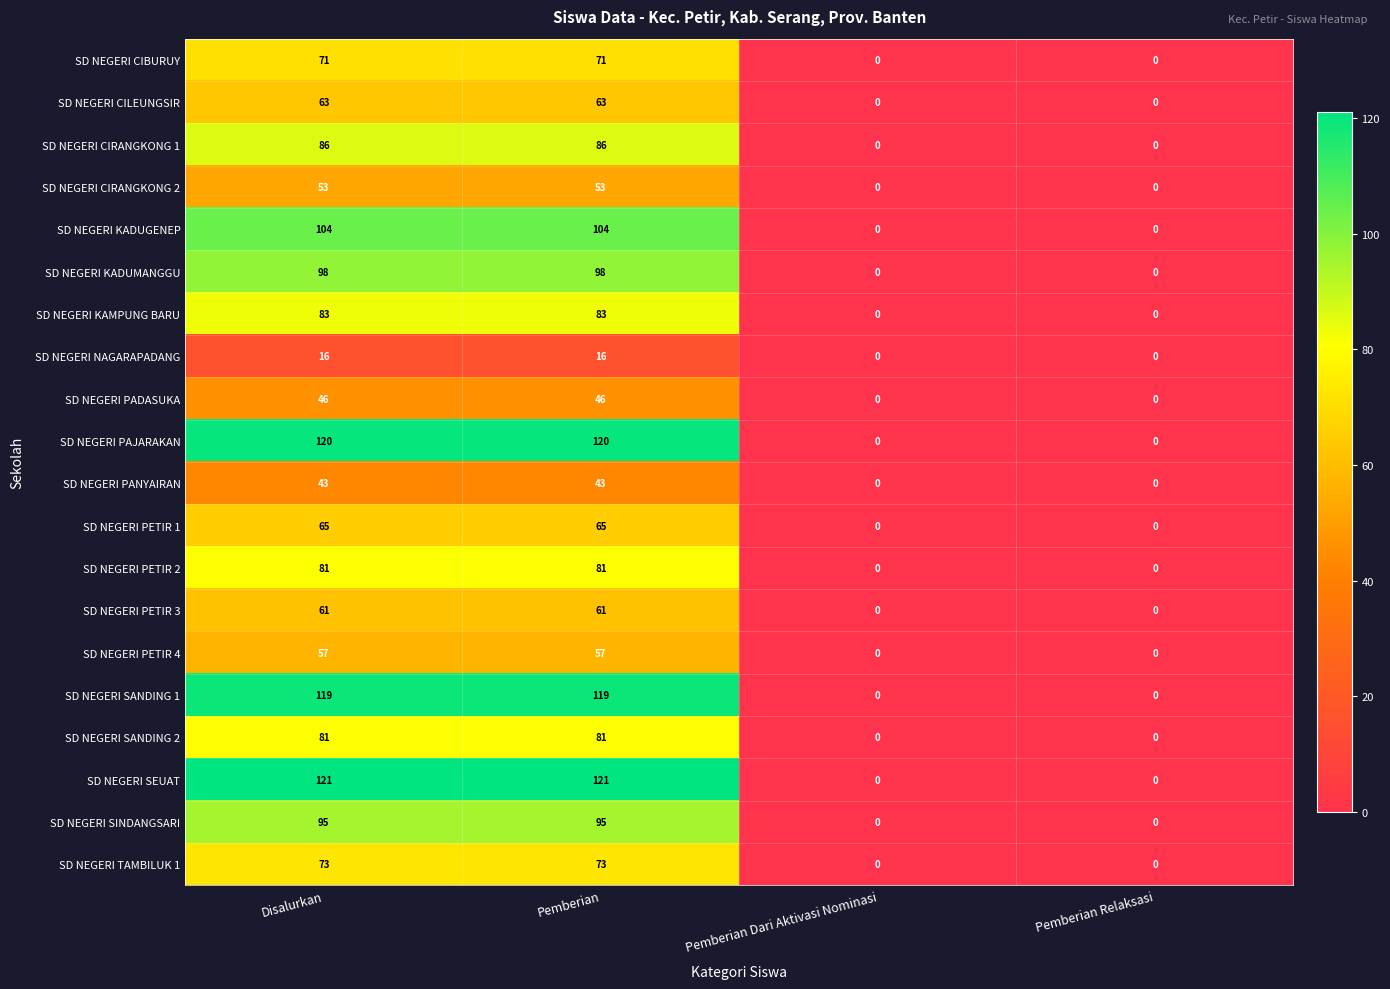

How many SD NEGERI TAMBILUK 1 values are between 0 and 73?

4